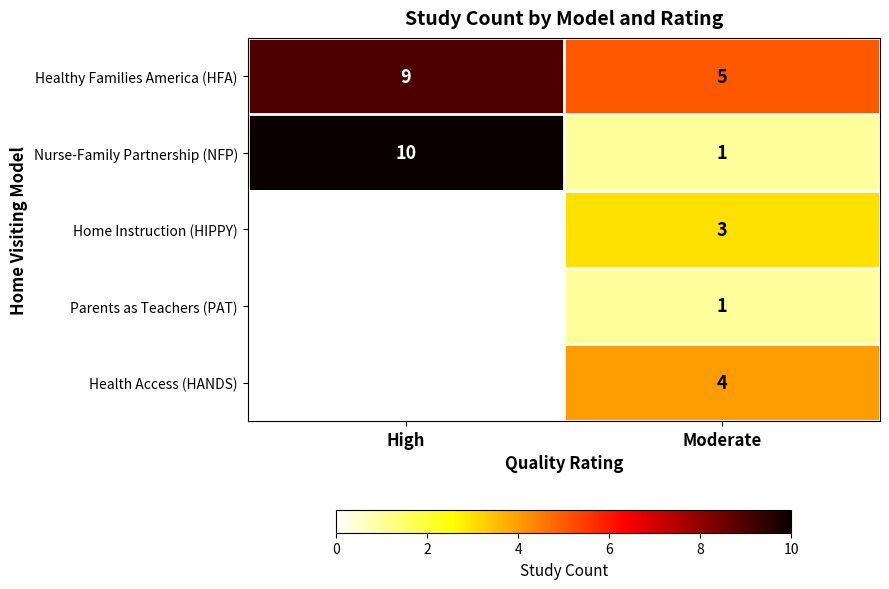

Between Moderate and High, which is larger?

High